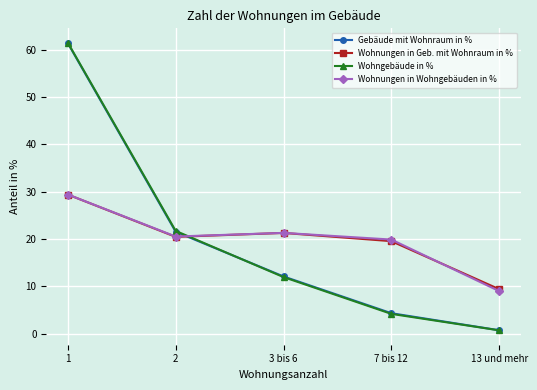

At which category does the chart reach its minimum across all series?

13 und mehr